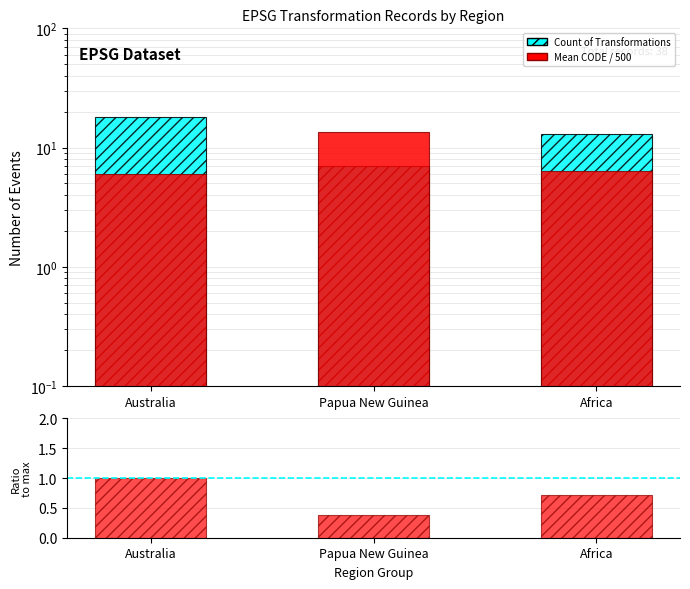

How many groups of bars are there?

3